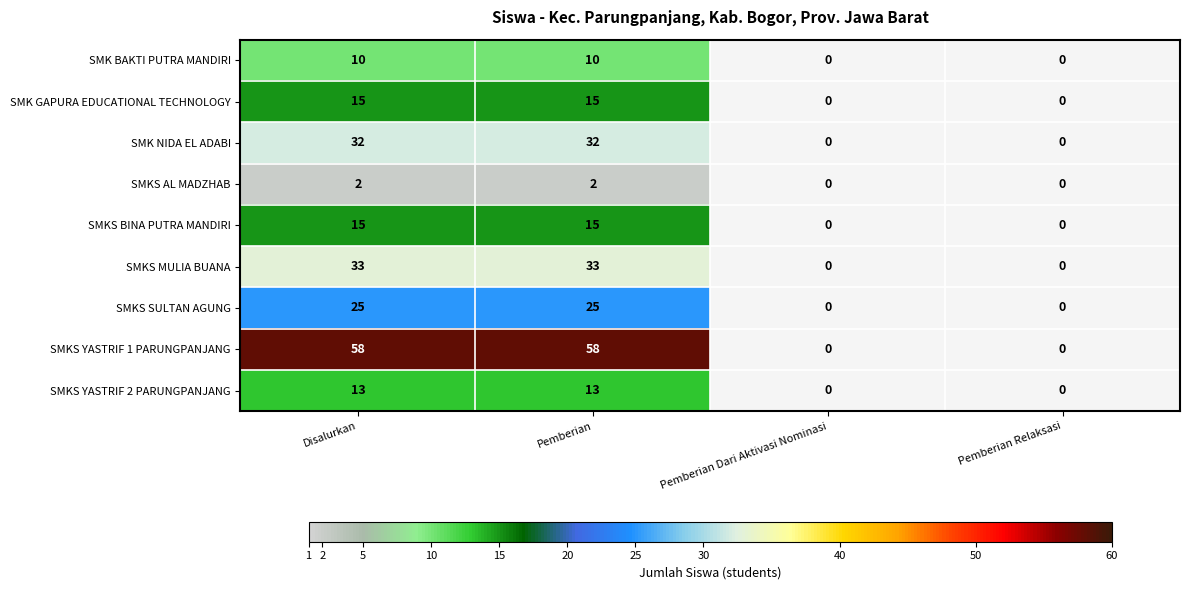

What is the spread (max minus min) of values at Disalurkan?

56